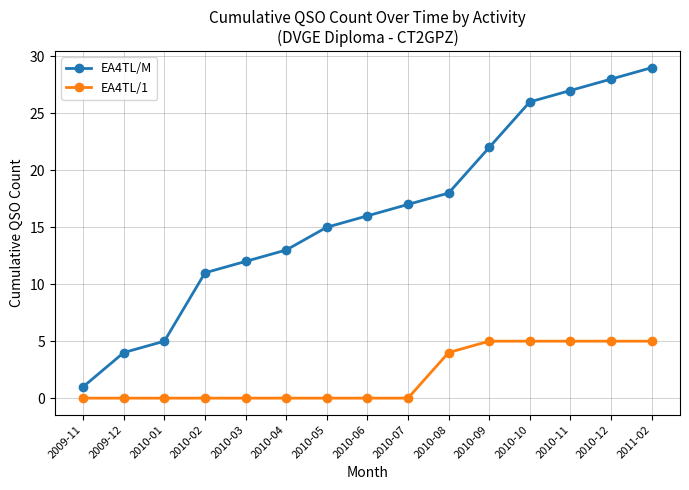

Reading left to right, transcribe all the data shown in this chart.

EA4TL/M: 2009-11=1	2009-12=4	2010-01=5	2010-02=11	2010-03=12	2010-04=13	2010-05=15	2010-06=16	2010-07=17	2010-08=18	2010-09=22	2010-10=26	2010-11=27	2010-12=28	2011-02=29
EA4TL/1: 2009-11=0	2009-12=0	2010-01=0	2010-02=0	2010-03=0	2010-04=0	2010-05=0	2010-06=0	2010-07=0	2010-08=4	2010-09=5	2010-10=5	2010-11=5	2010-12=5	2011-02=5